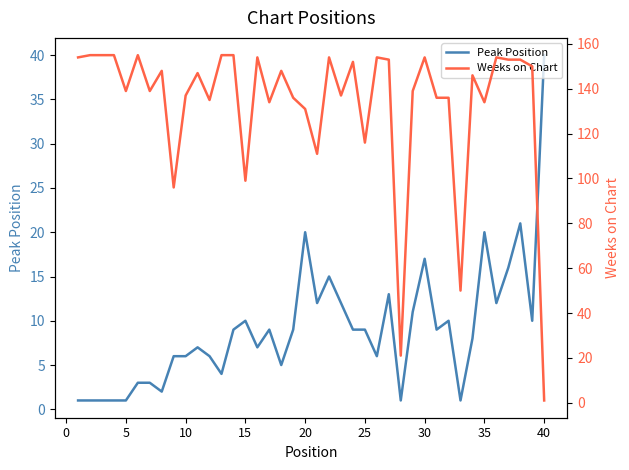

Reading left to right, what are all the values shown in this chart?

Peak Position: 1	1	1	1	1	3	3	2	6	6	7	6	4	9	10	7	9	5	9	20	12	15	12	9	9	6	13	1	11	17	9	10	1	8	20	12	16	21	10	40
Weeks on Chart: 154	155	155	155	139	155	139	148	96	137	147	135	155	155	99	154	134	148	136	131	111	154	137	152	116	154	153	21	139	154	136	136	50	146	134	154	153	153	150	1